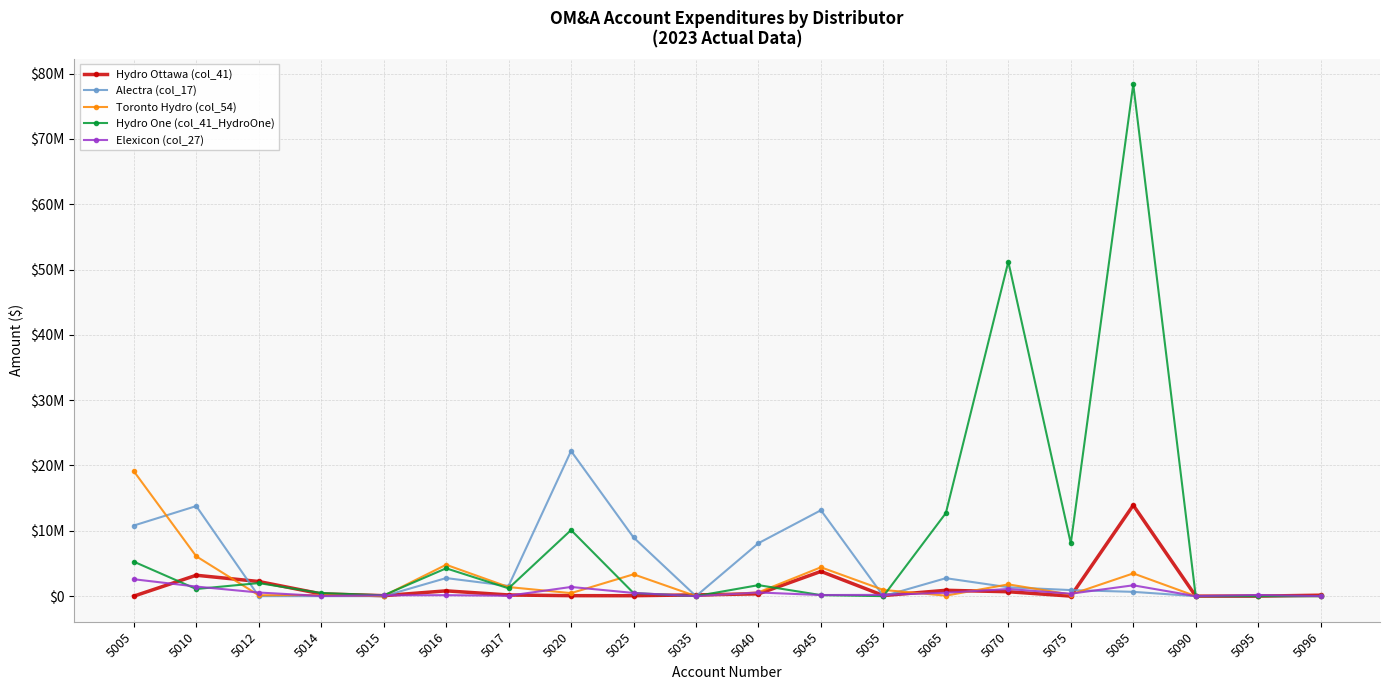

True or false: Alectra (col_17) has more than 0 points higher than both neighbors.

True